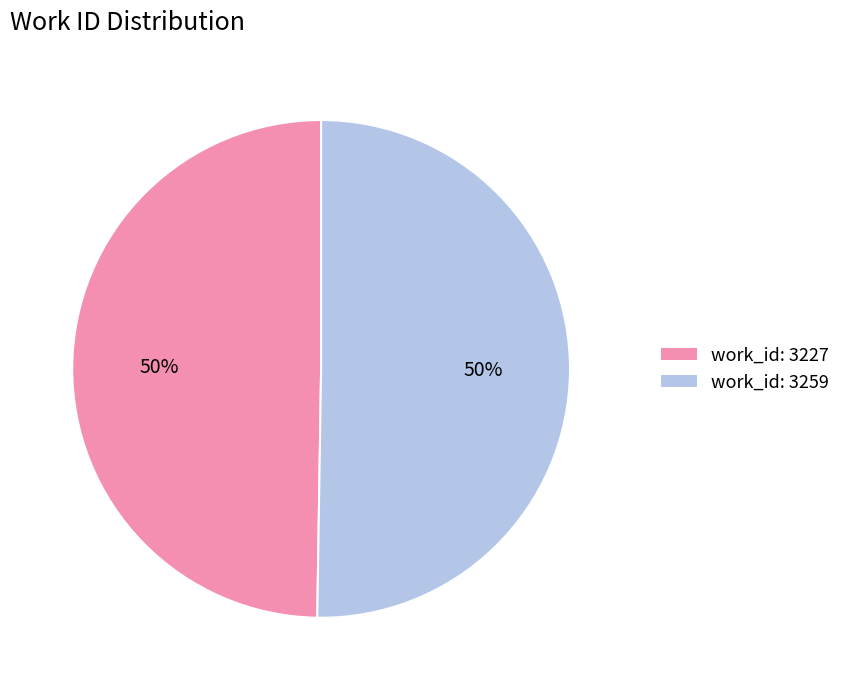

What percentage is the work_id: 3259 slice, to the nearest percent?

50%